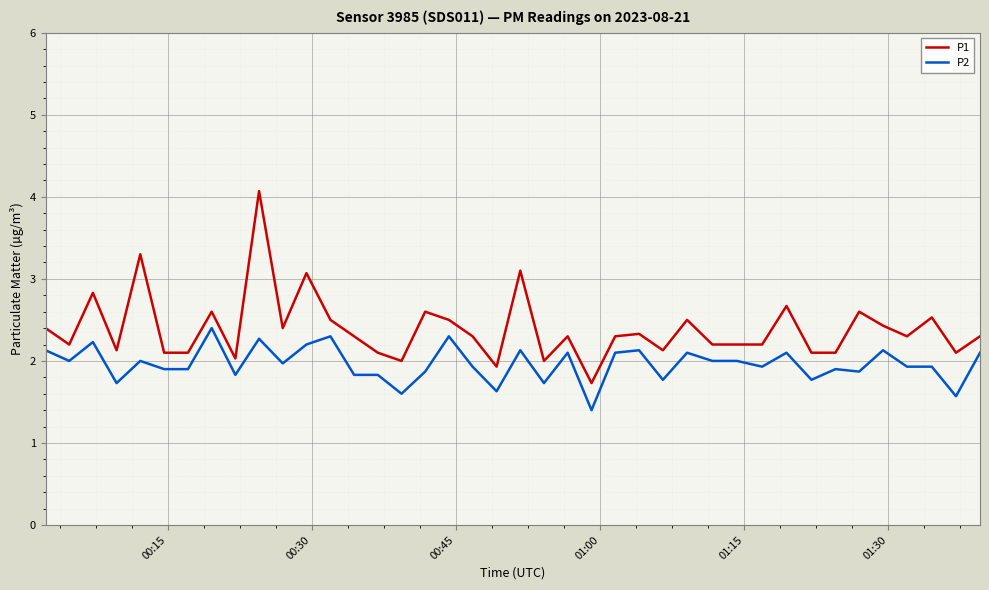

True or false: P2 and P1 intersect in this chart.

False